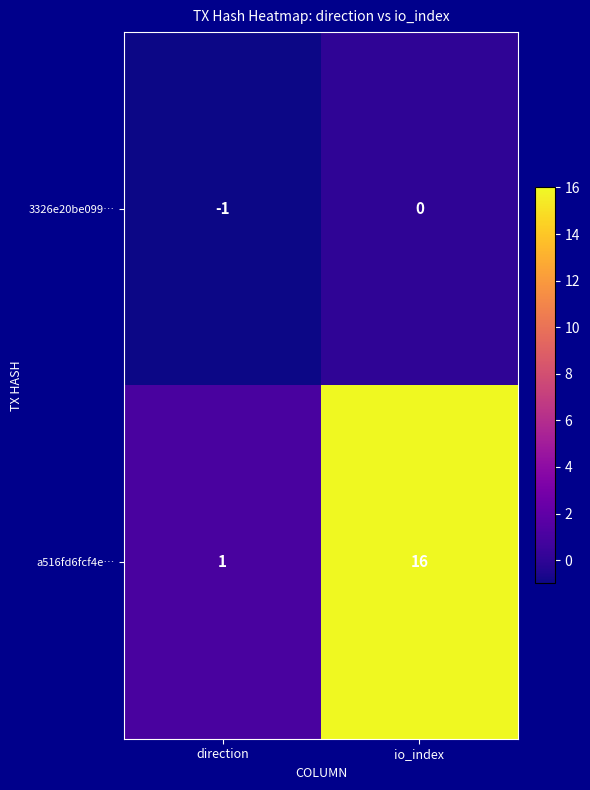

Reading left to right, what are all the values shown in this chart?

3326e20be099…: direction=-1	io_index=0
a516fd6fcf4e…: direction=1	io_index=16